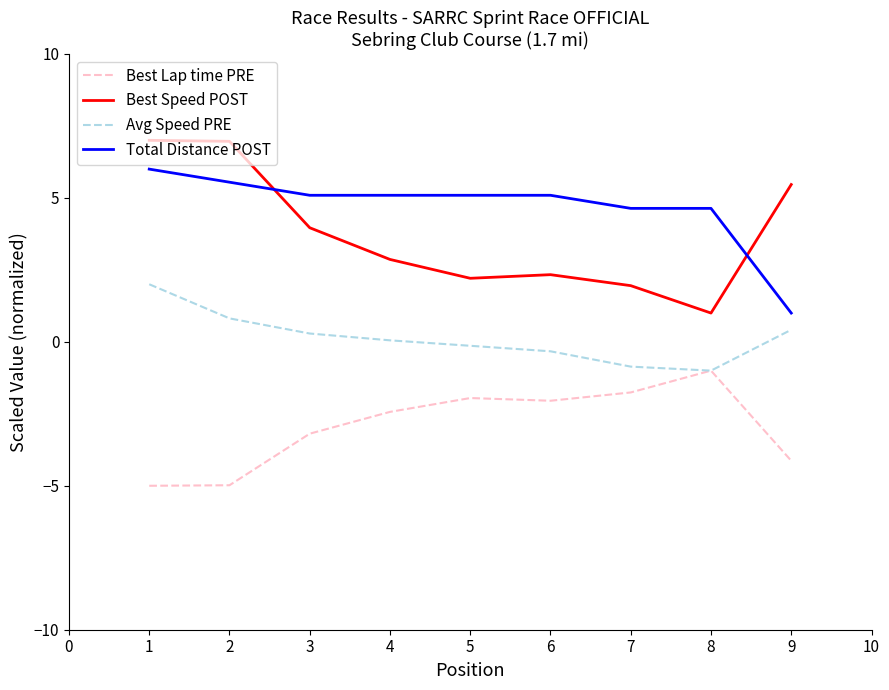

What is the greatest value displayed?

7.0